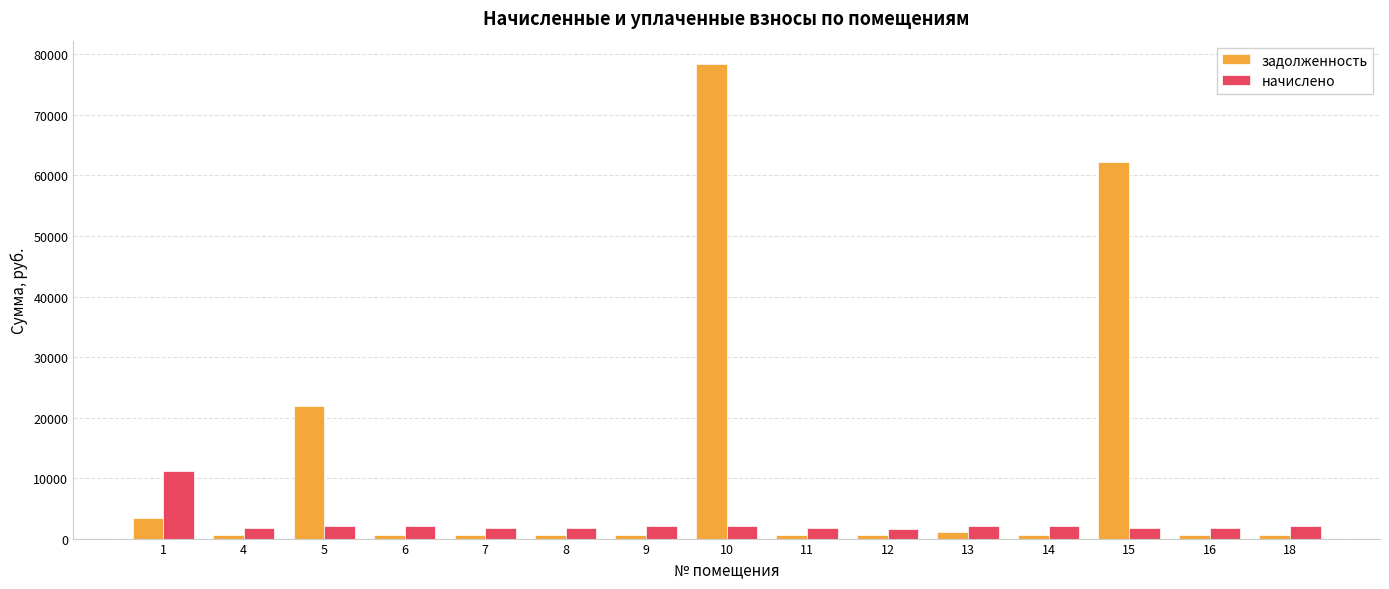

The задолженность series shows 513.4 at 12. True or false?

True